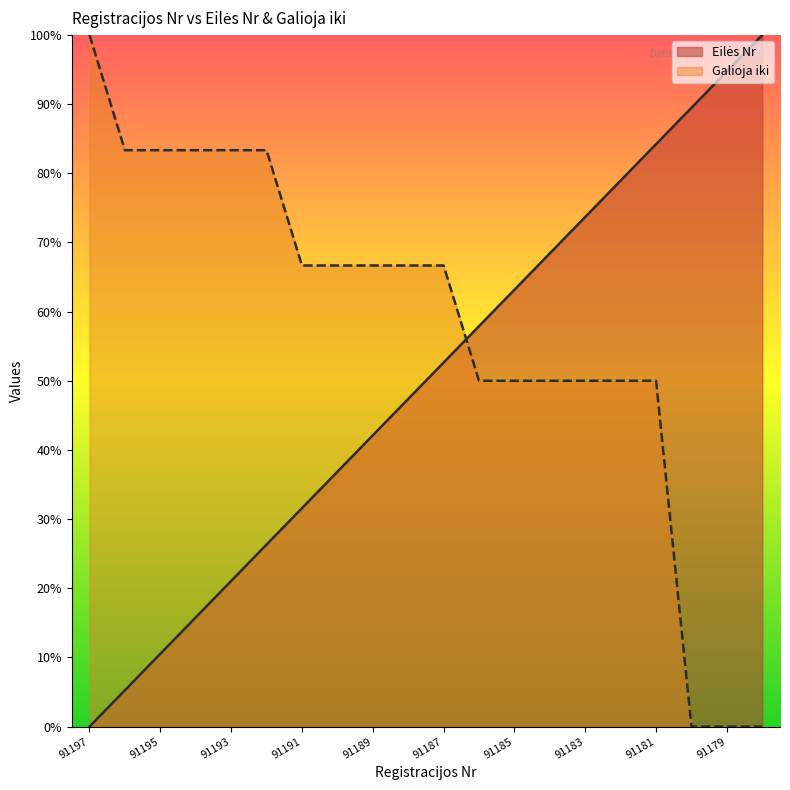

Rank the series by their maximum value, from highest to lowest.

Eilės Nr, Galioja iki